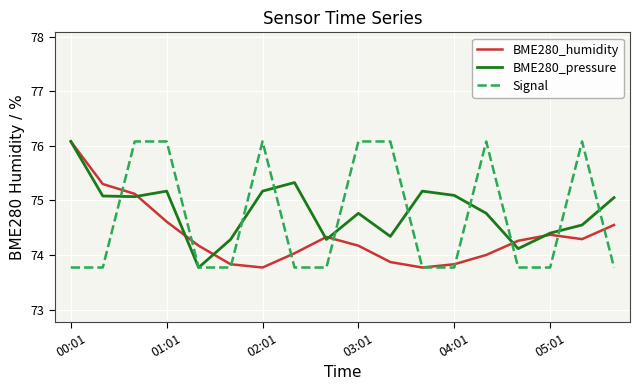

What is the greatest value displayed?

76.1